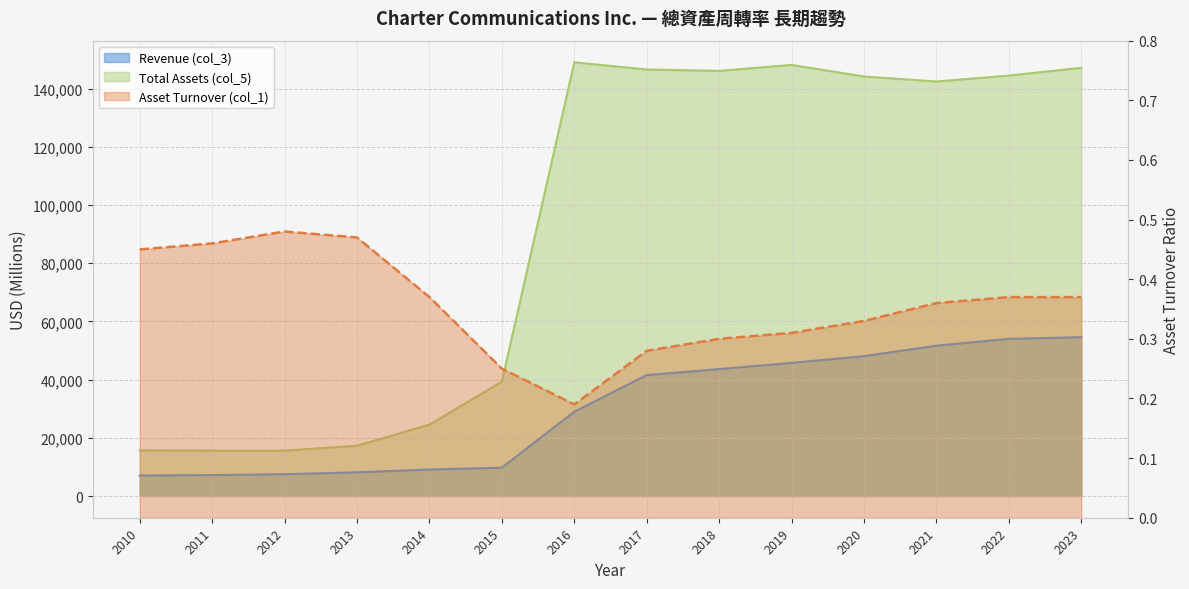

Which label corresponds to the largest value in the chart?

2016